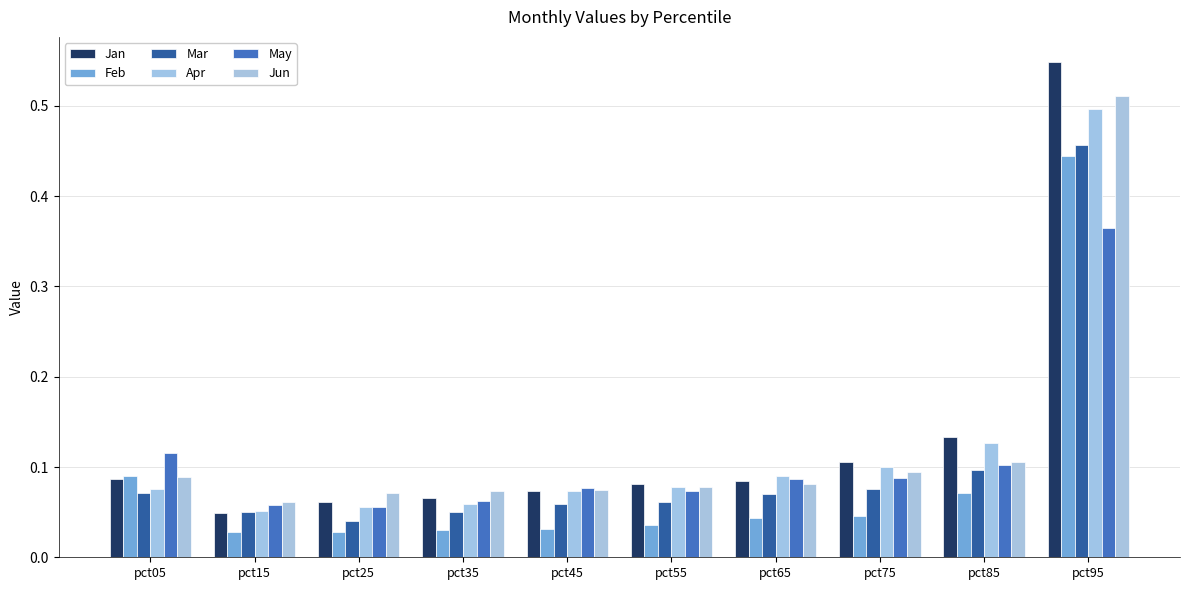

Which series changed the most between pct75 and pct95?

Jan